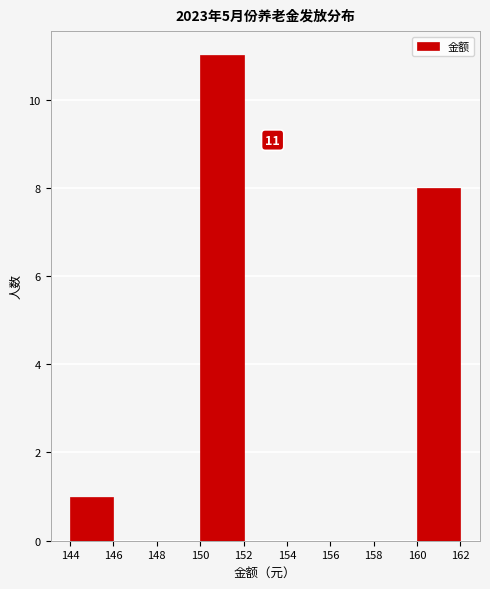

Over which range of the x-axis is the bar tallest?

150 to 152